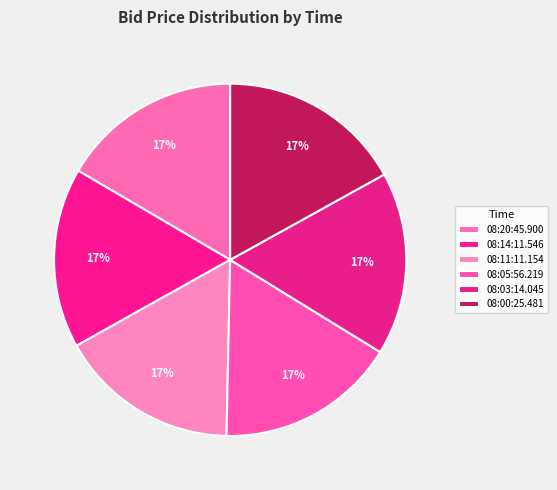

How many slices are in this pie chart?

6